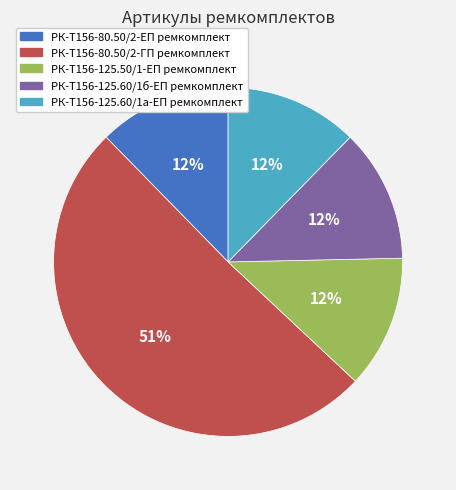

Do РК-Т156-125.60/1а-ЕП ремкомплект and РК-Т156-125.60/1б-ЕП ремкомплект together represent more than half of the pie?

No